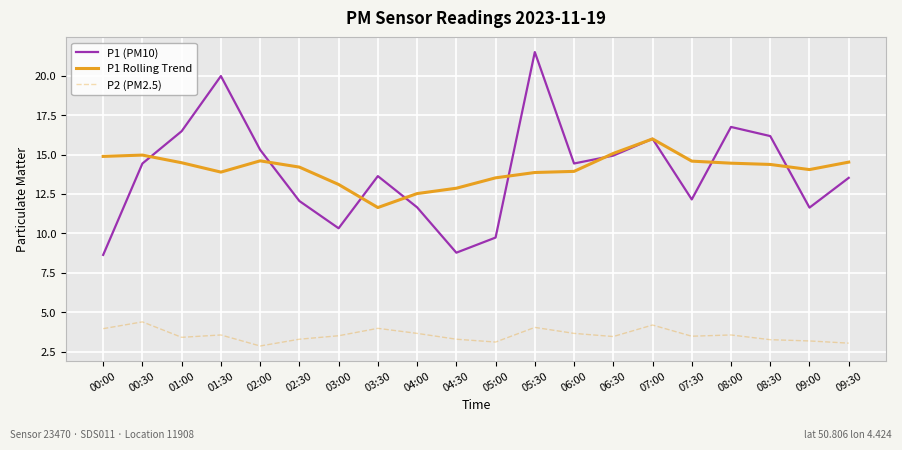

At which category is the sum across all series the highest?

05:30